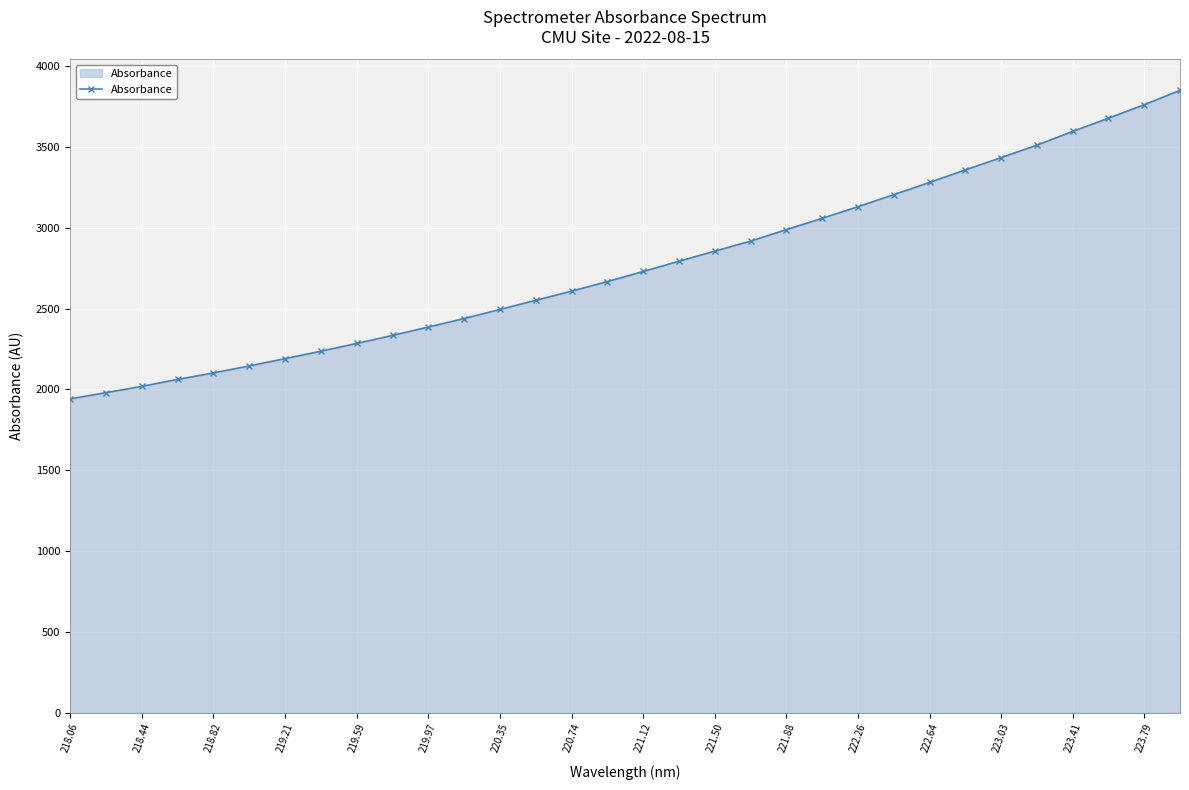

What is the minimum value shown in the chart?

1940.8